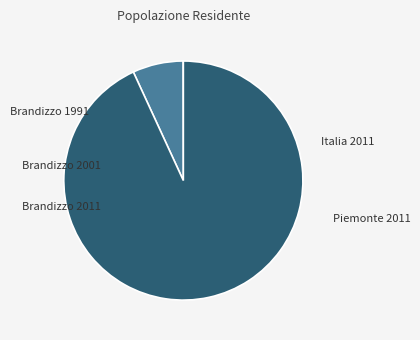

Is there a majority slice in this chart?

Yes